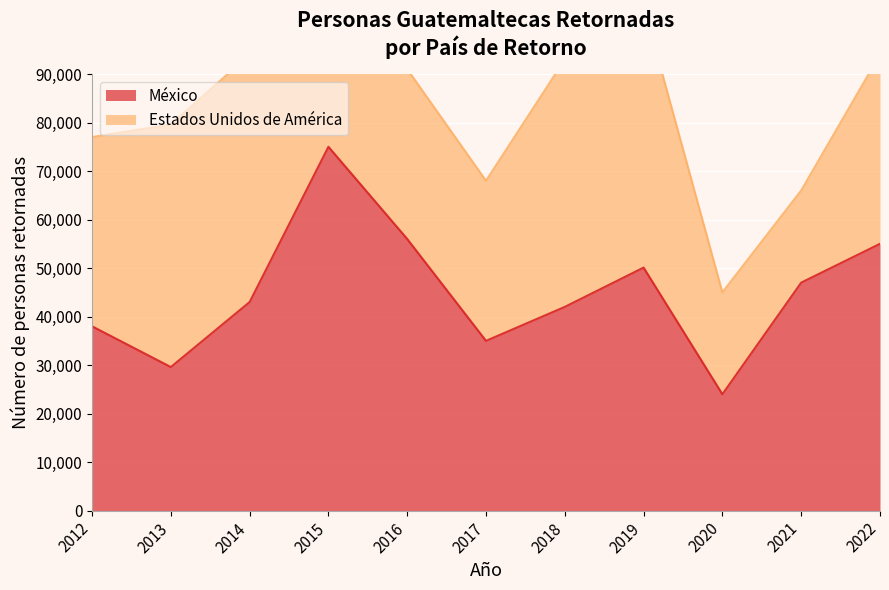

How many categories are shown in the chart?

11